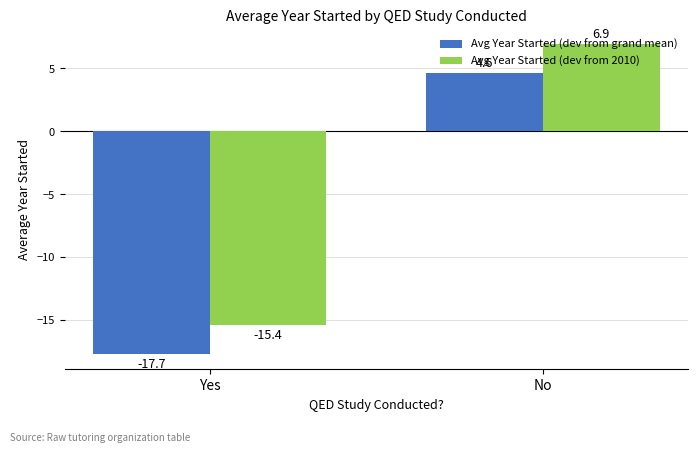

How many values in the Avg Year Started (dev from 2010) series are below 6?

1